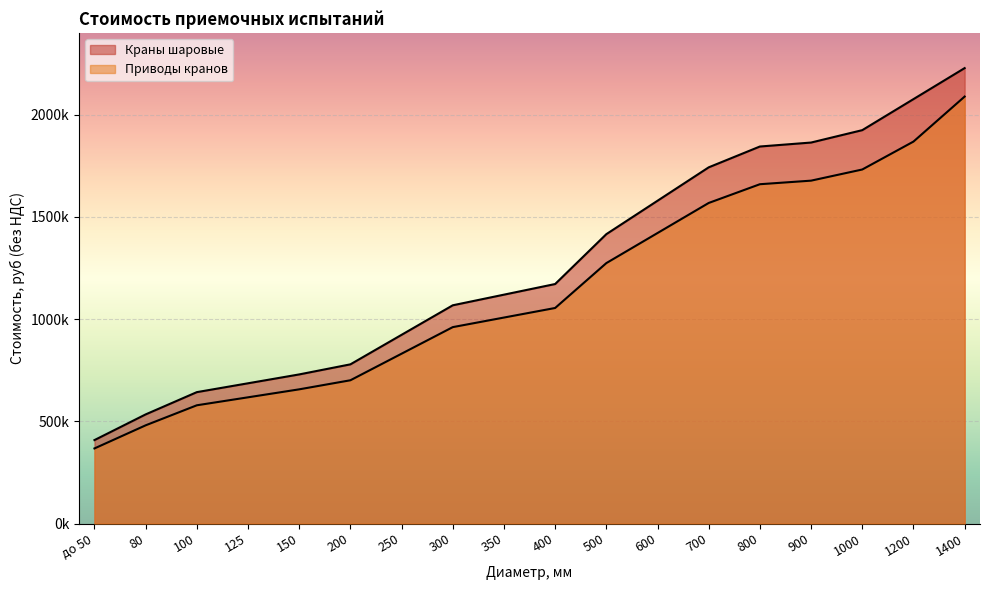

Reading right to left, transcribe all the data shown in this chart.

Краны шаровые: 2227519.6	2075805.0	1924090.5	1863473.7	1844076.8	1742240.0	1578849.9	1415459.7	1171582.7	1119578.4	1067574.1	923174.3	778774.7	729495.0	686150.0	642855.8	533972.7	408369.8
Приводы кранов: 2088299.6	1868153.3	1731681.4	1677126.3	1659669.1	1568016.0	1420964.9	1273913.8	1054424.4	1007620.5	960816.7	830856.9	700897.2	656545.5	617535.0	578570.2	480575.5	367532.8